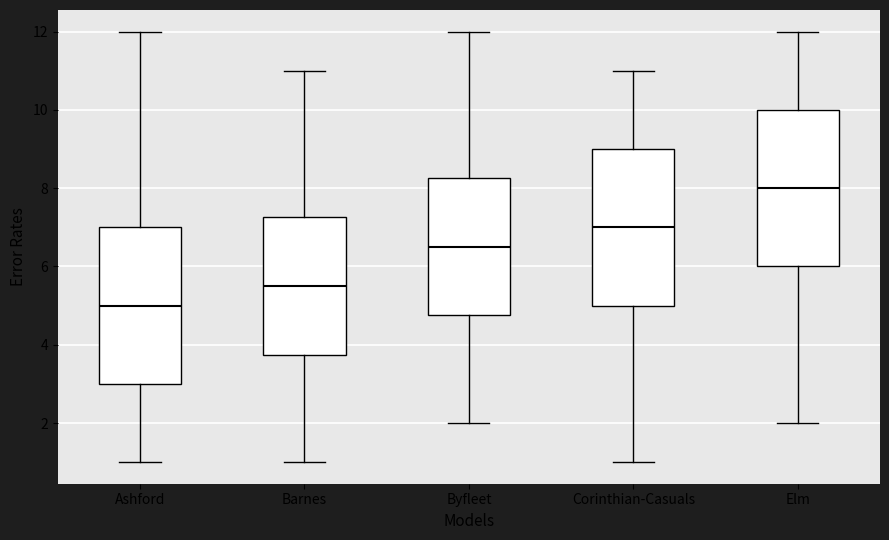

Which box's median line is the lowest?

Ashford